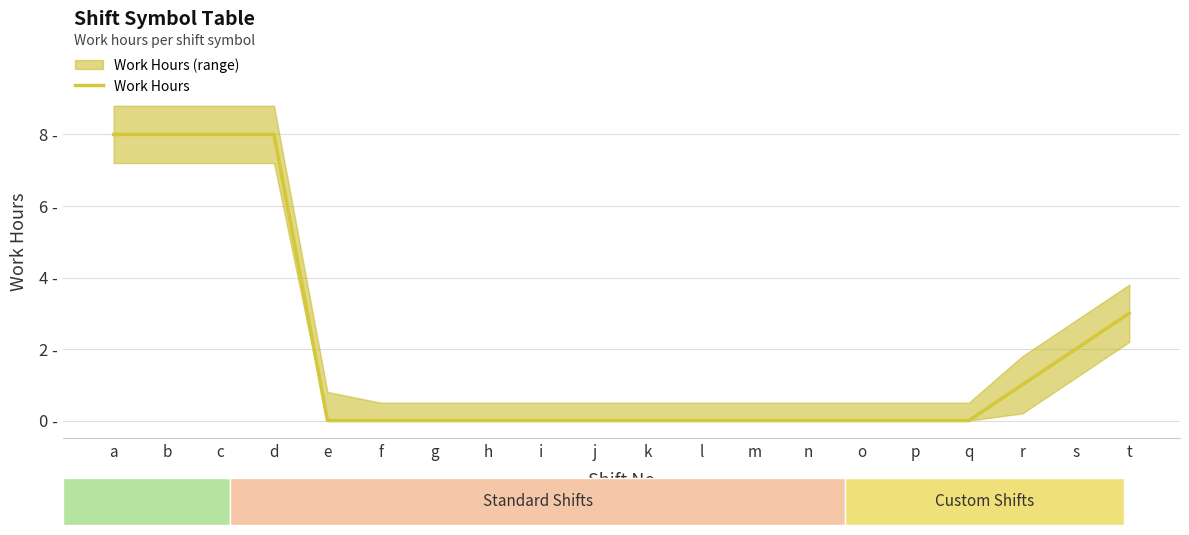

What is the value of the 19th point from the left?

2